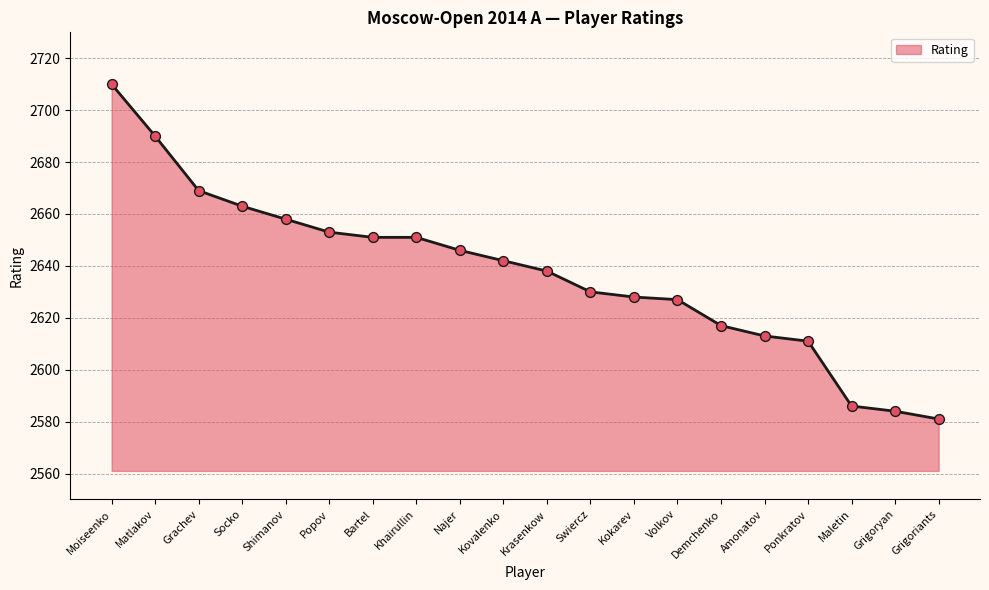

What is the change in value from Bartel to Swiercz?

-21